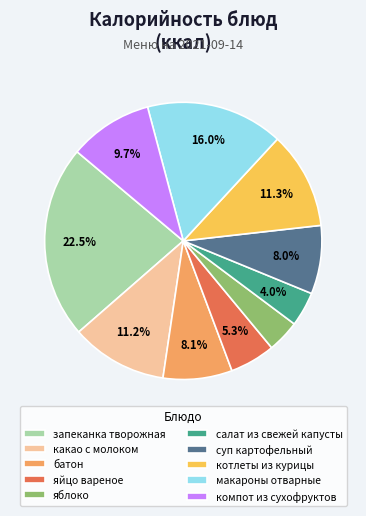

Which has a higher value, яйцо вареное or какао с молоком?

какао с молоком